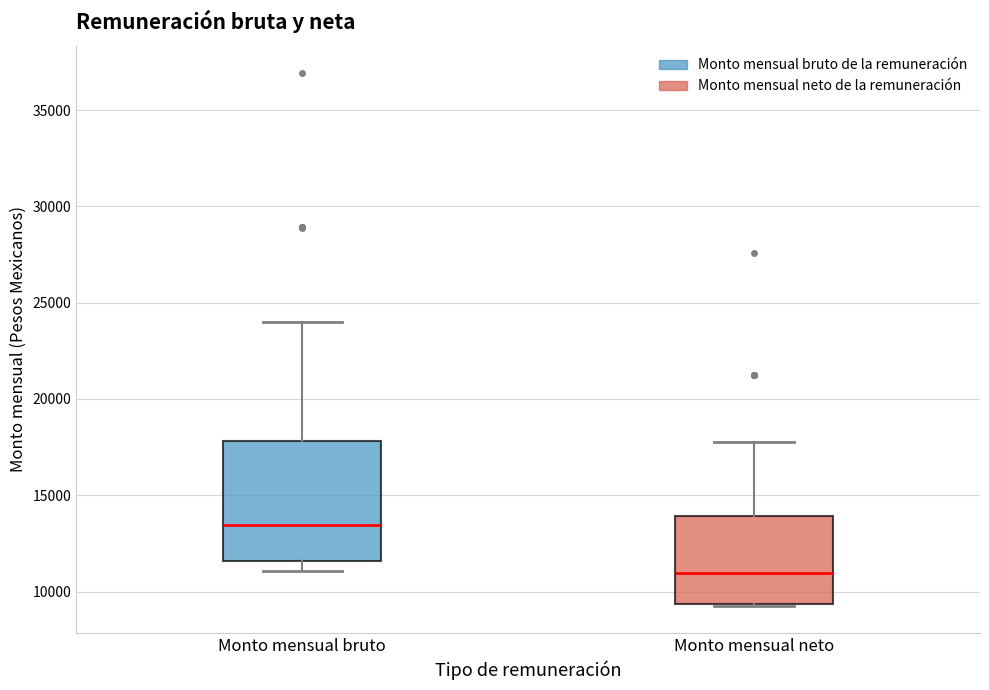

Where does the median line of the box for Monto mensual neto sit on the y-axis? The values are not printed on the chart, so give them approximately, as read against the axis.

11000